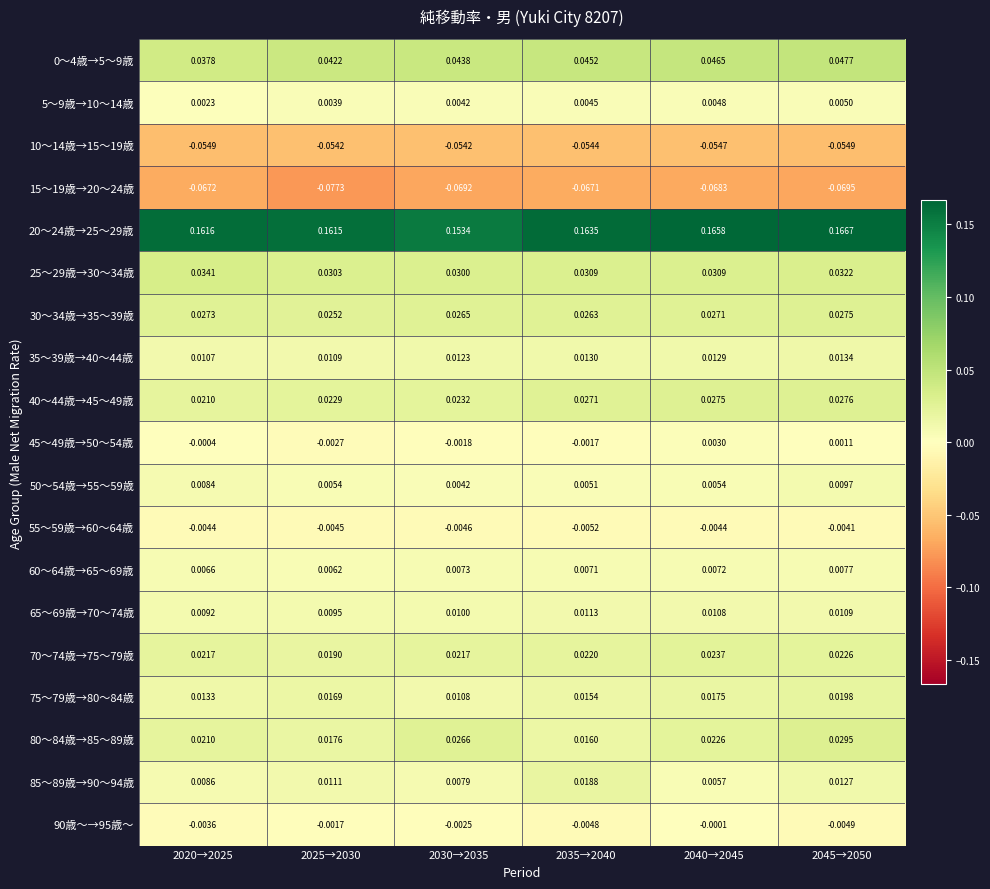

What is the greatest value displayed?

0.2